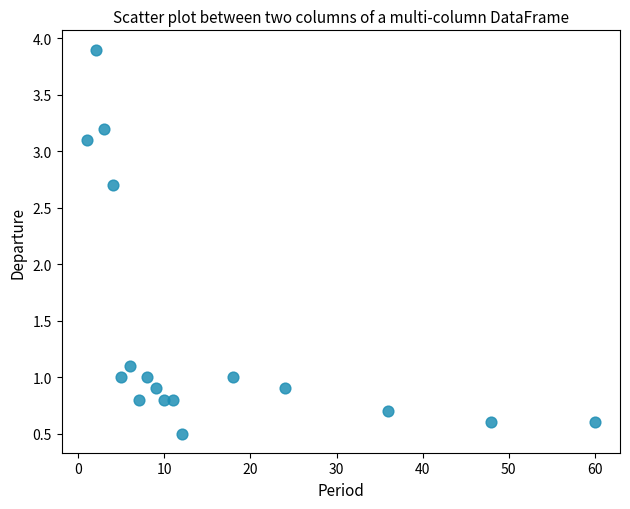

What is the range of Y values (max minus min)?

3.4